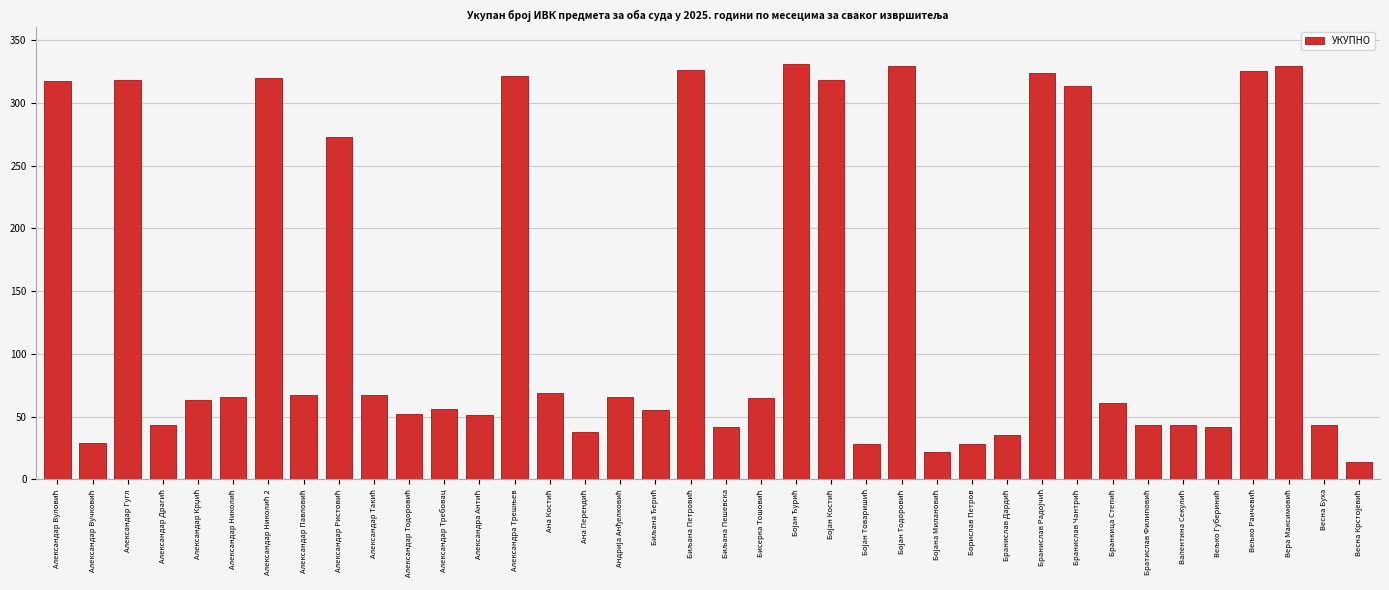

What is the average value?

140